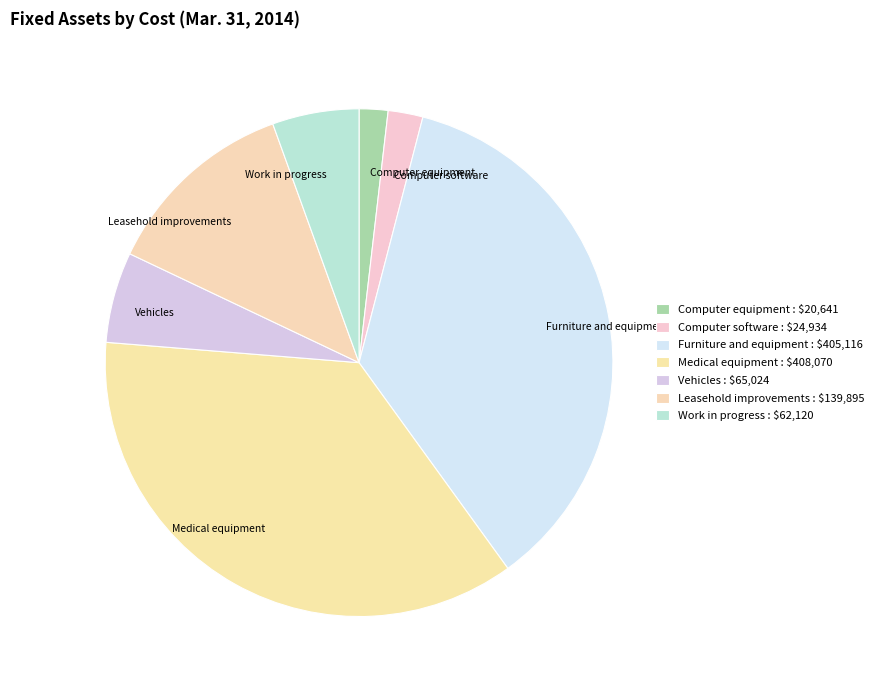

What is the ratio of the value at Furniture and equipment to the value at Computer software?

16.2